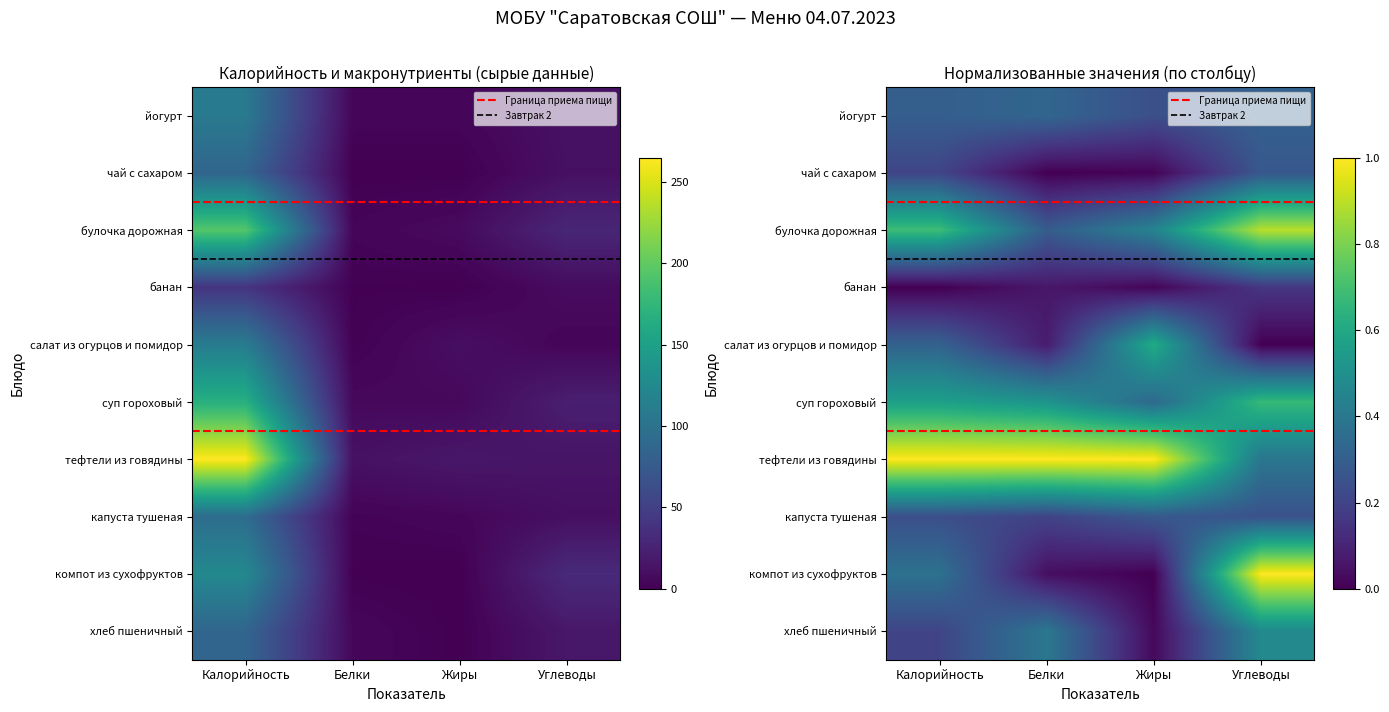

What is the difference between the second highest and minimum values in the хлеб пшеничный series?

16.4